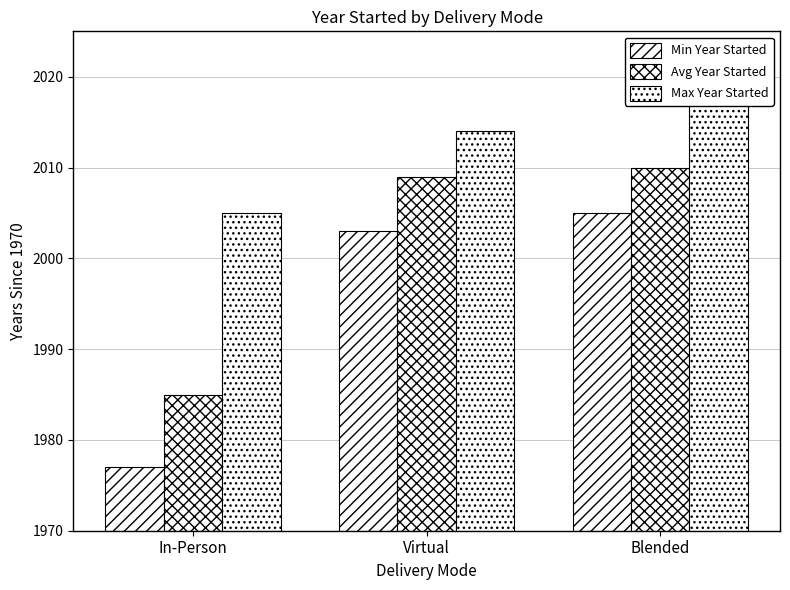

List the series in order of their overall mean, highest first.

Max Year Started, Avg Year Started, Min Year Started